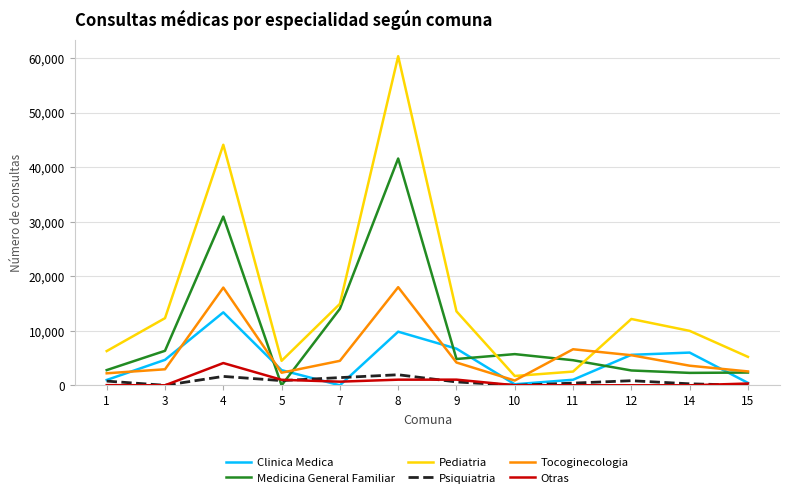

What is the spread (max minus min) of values at 5?

4491